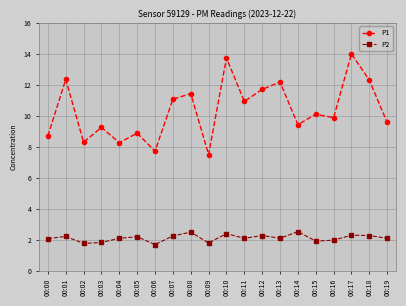

Does the chart display data point markers on the line(s)?

Yes